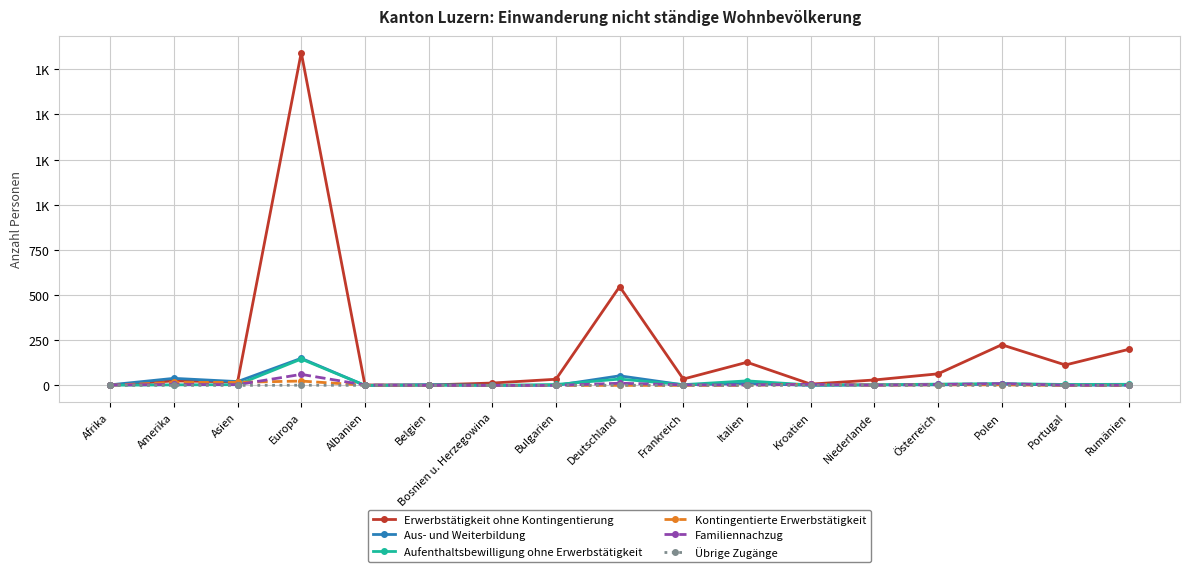

Which label corresponds to the largest value in the chart?

Europa